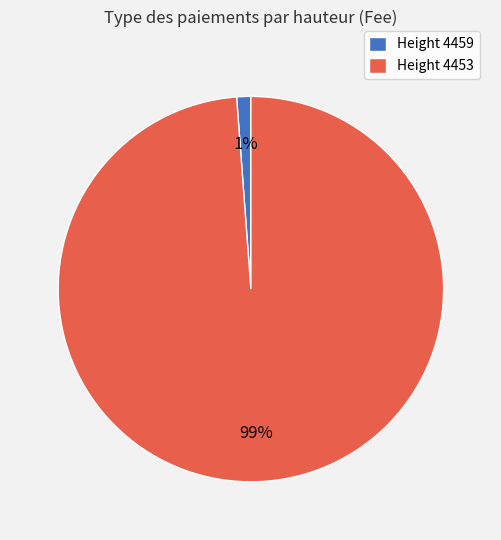

To the nearest percent, what is the difference between the largest and smallest slice percentages?

98%